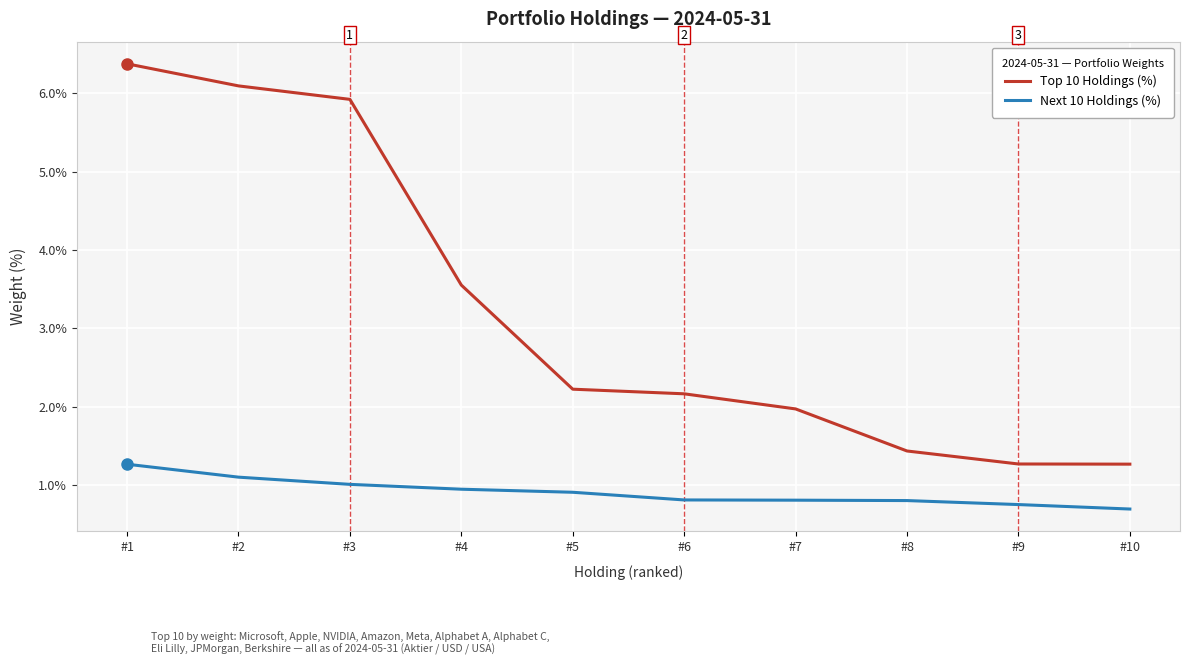

True or false: Top 10 Holdings (%) and Next 10 Holdings (%) intersect in this chart.

False